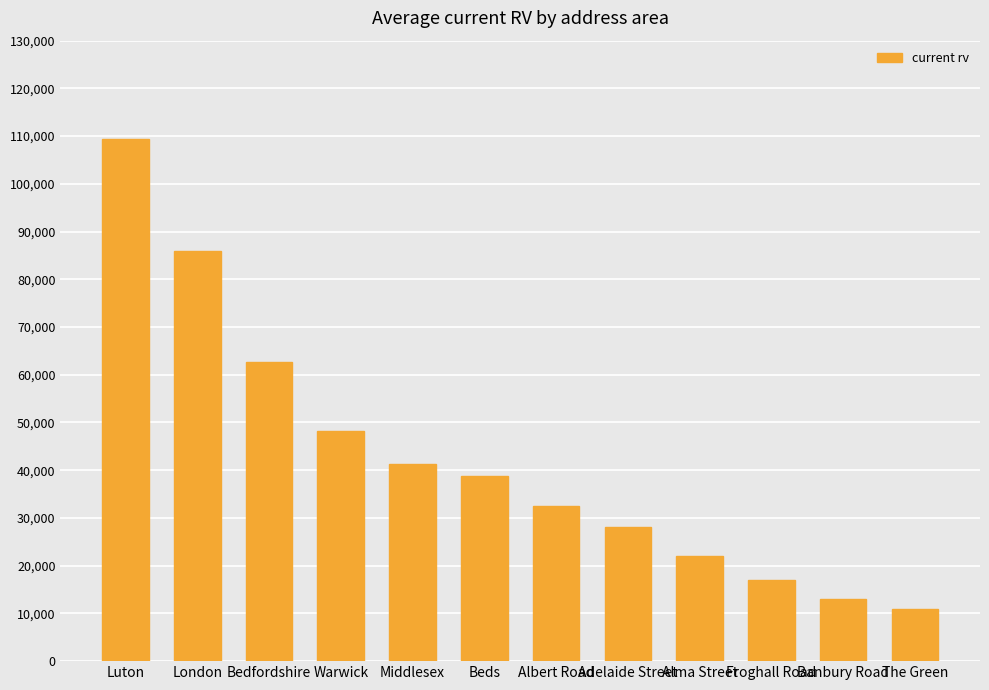

What is the maximum value shown in the chart?

109470